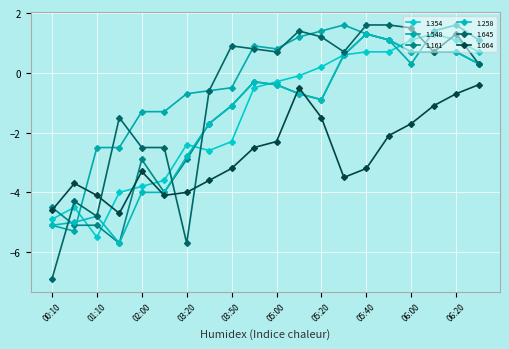

What is the difference between the maximum and second lowest values in the 1.645 series?

7.3